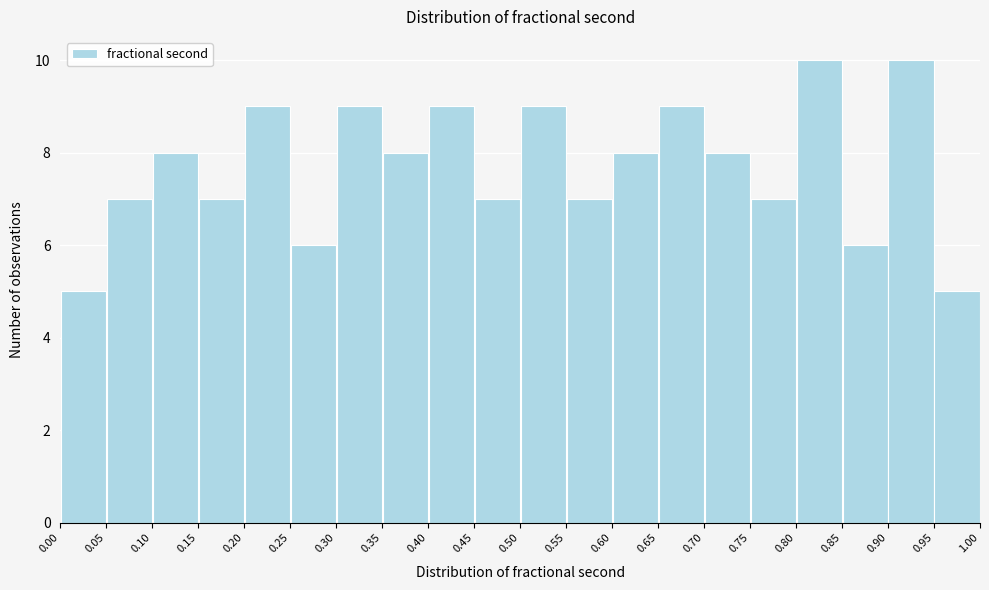

What is the height of the bar covering 0.00 to 0.05 on the x-axis? The values are not printed on the chart, so give them approximately, as read against the axis.

5